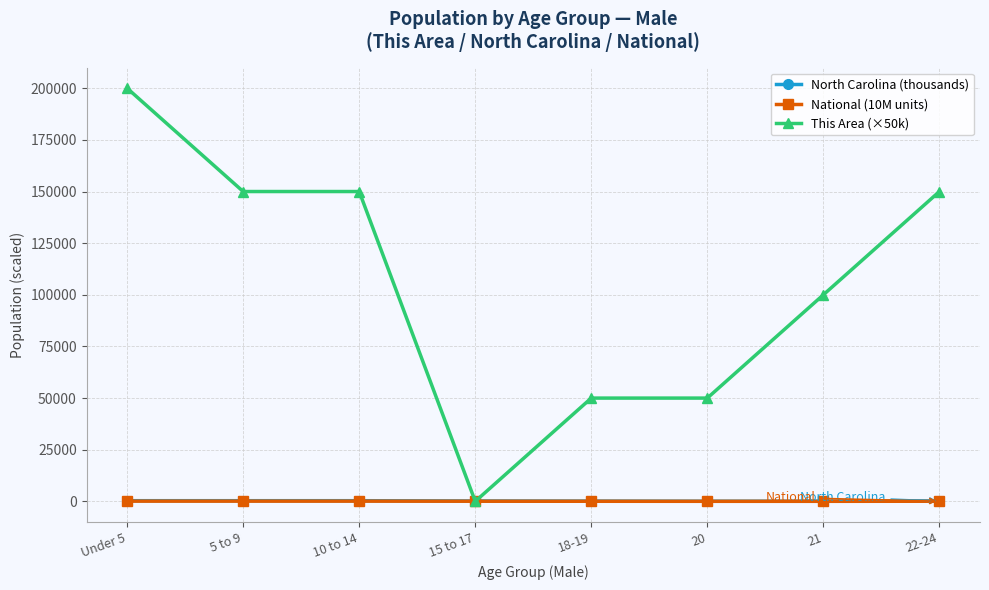

What is the label of the 6th point from the right?

10 to 14